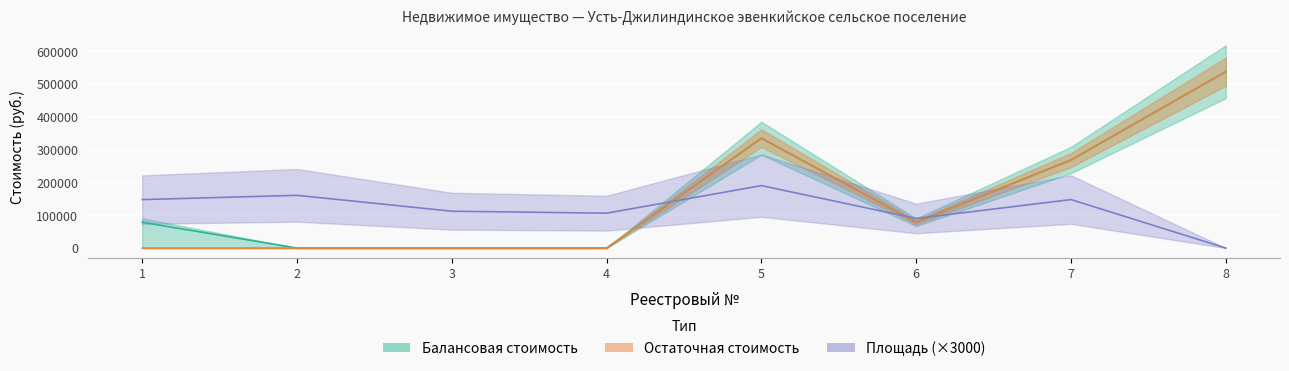

What is the value of the балансовая ст. point at the 3rd from the left?

50.8